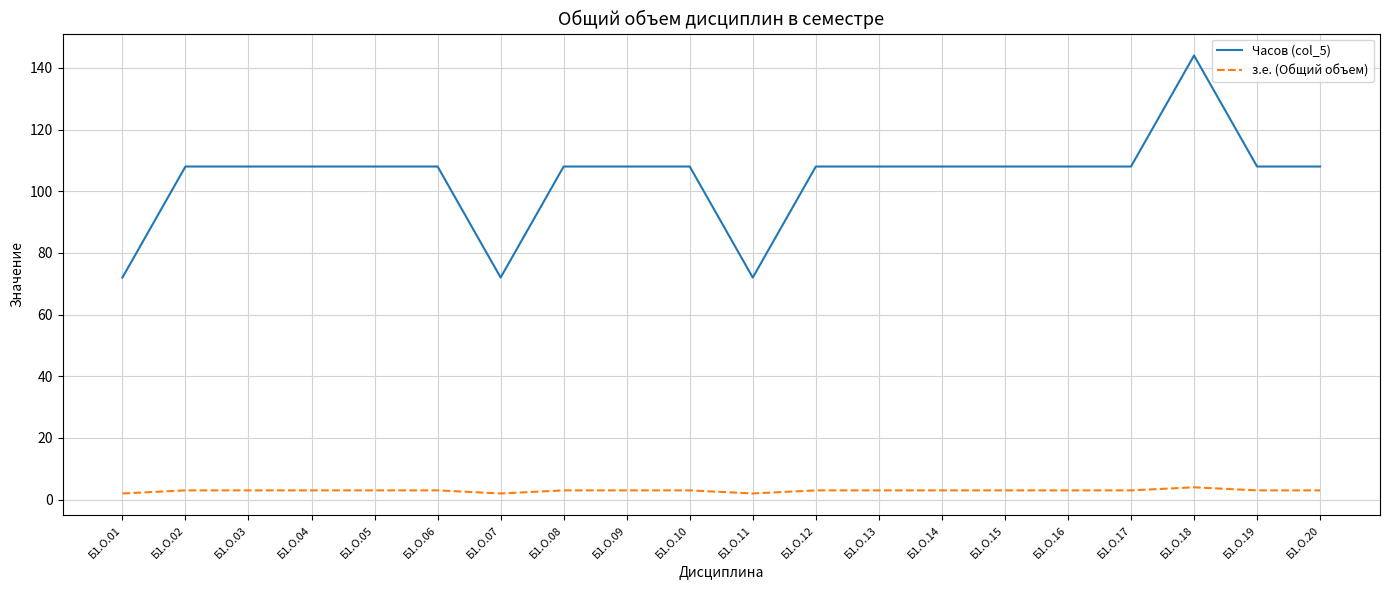

What is the difference between the highest and lowest values at Б1.О.19?

105